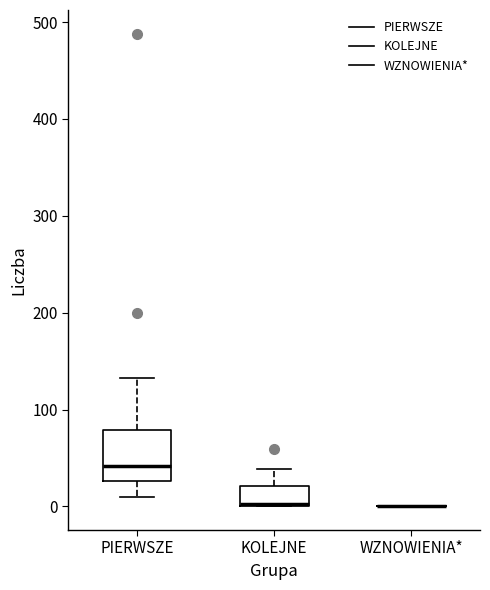

Where is the upper edge of the box for PIERWSZE on the y-axis? The values are not printed on the chart, so give them approximately, as read against the axis.

80